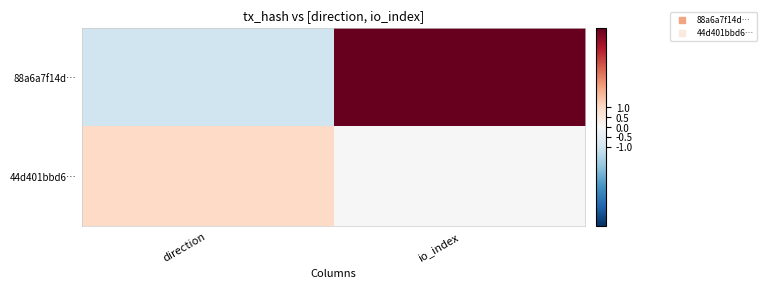

What is the maximum value shown in the chart?

5